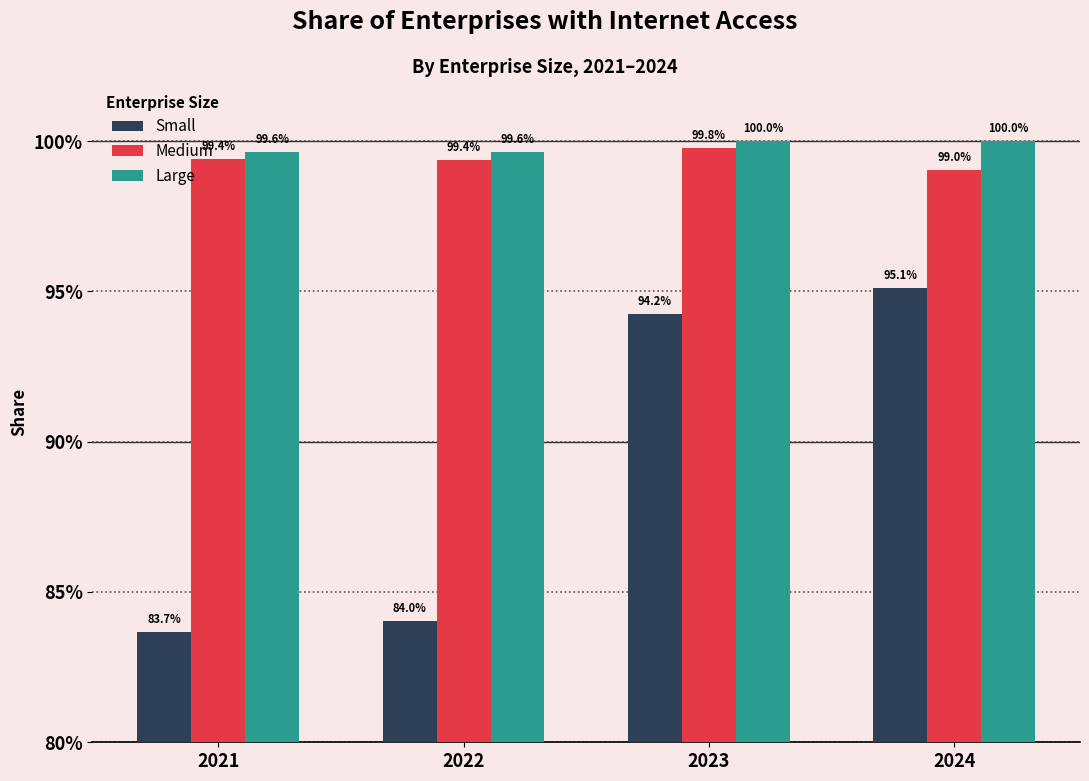

What is the sum of all Small values?

3.6